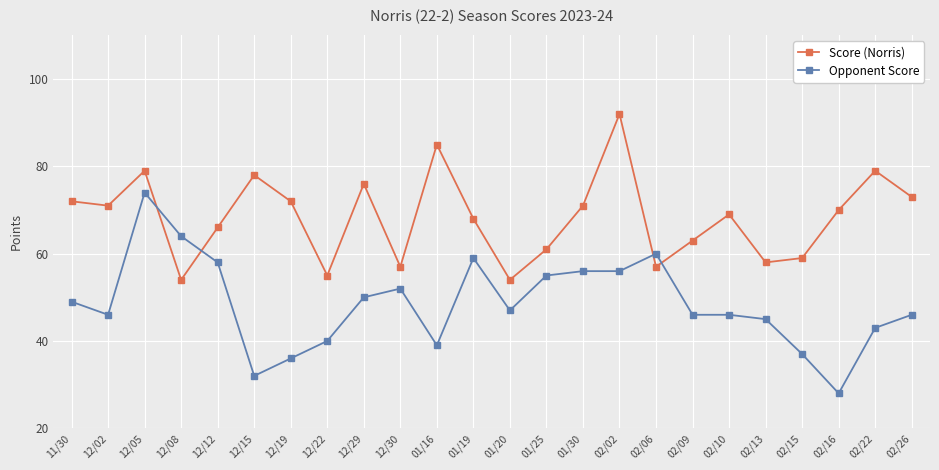

What is the difference between the Opponent Score values at 02/13 and 12/19?

9